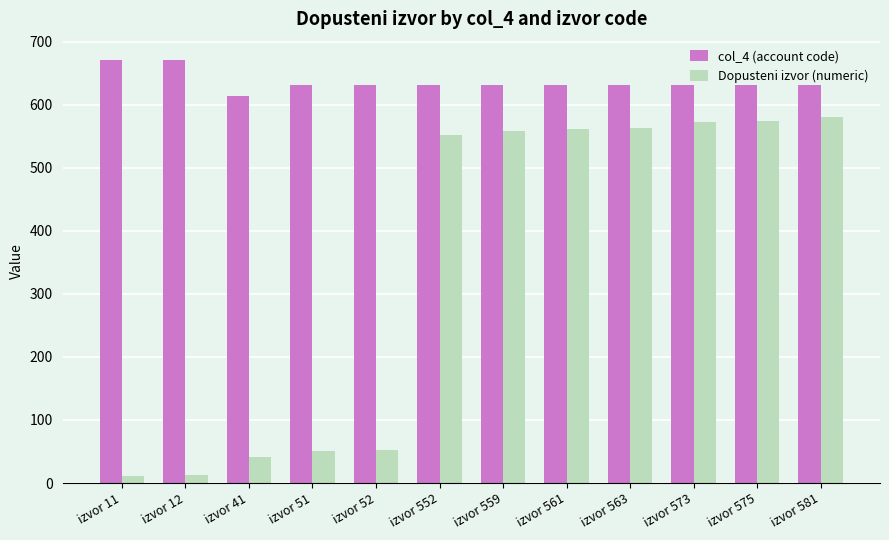

What is the difference between the second highest and minimum values in the col_4 (account code) series?

57